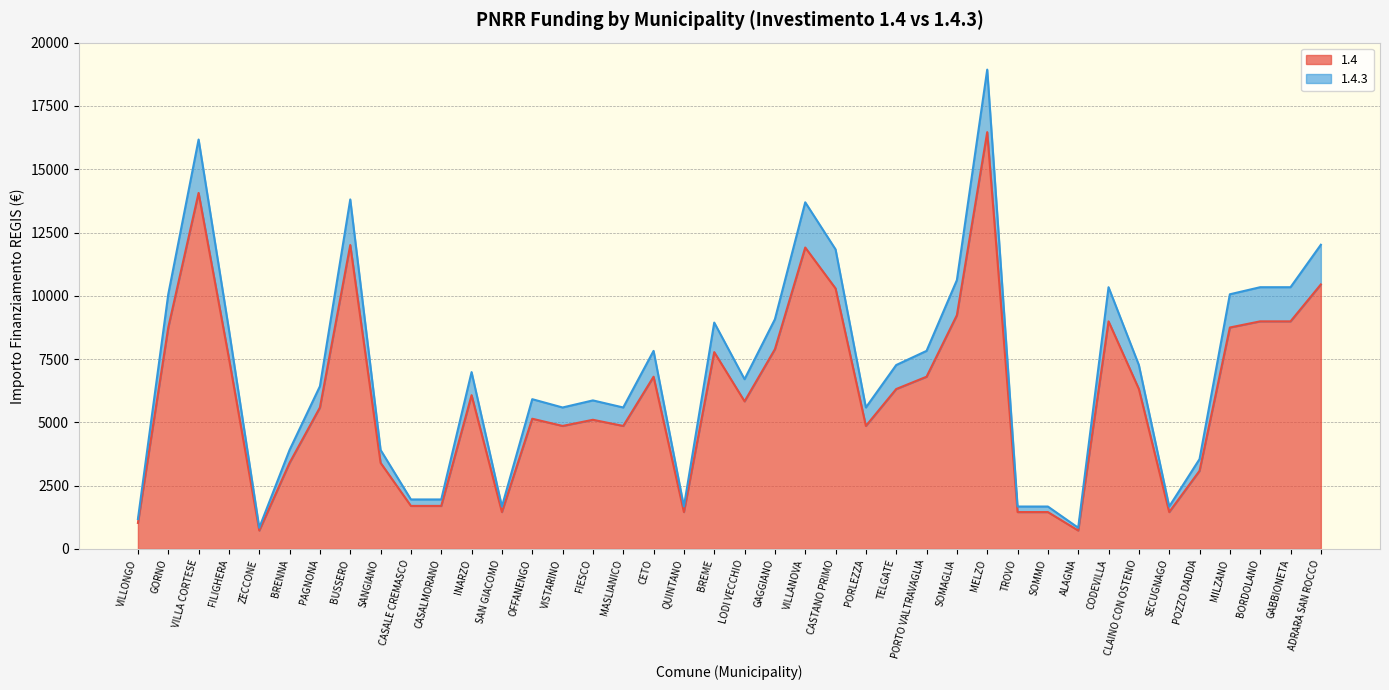

At which category is the sum across all series the highest?

MELZO